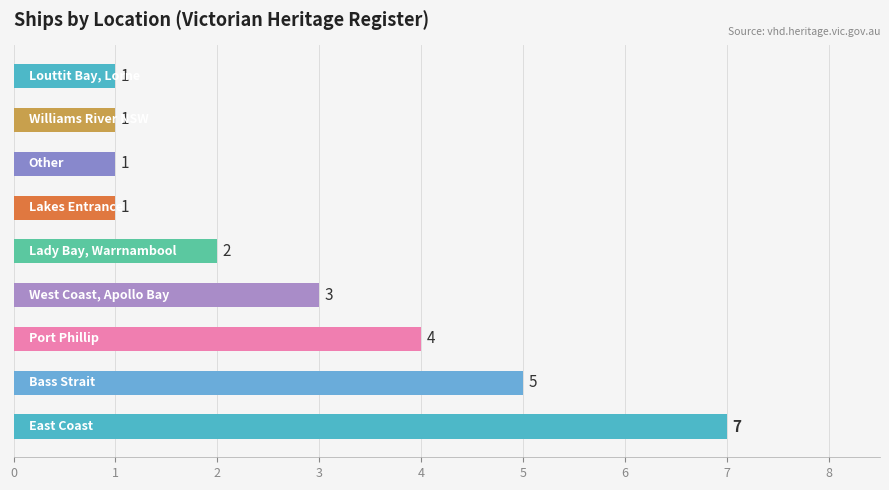

What is the maximum value shown in the chart?

7